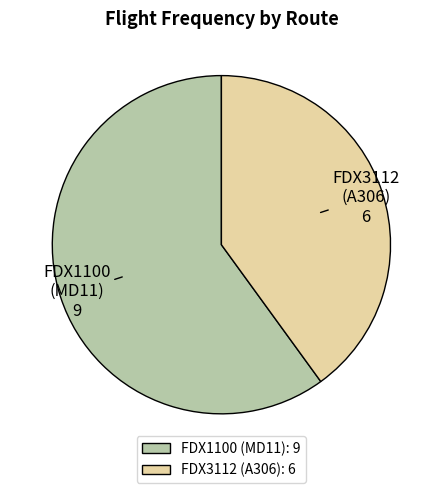

Is it true that FDX1100 is 60% of the pie?

True